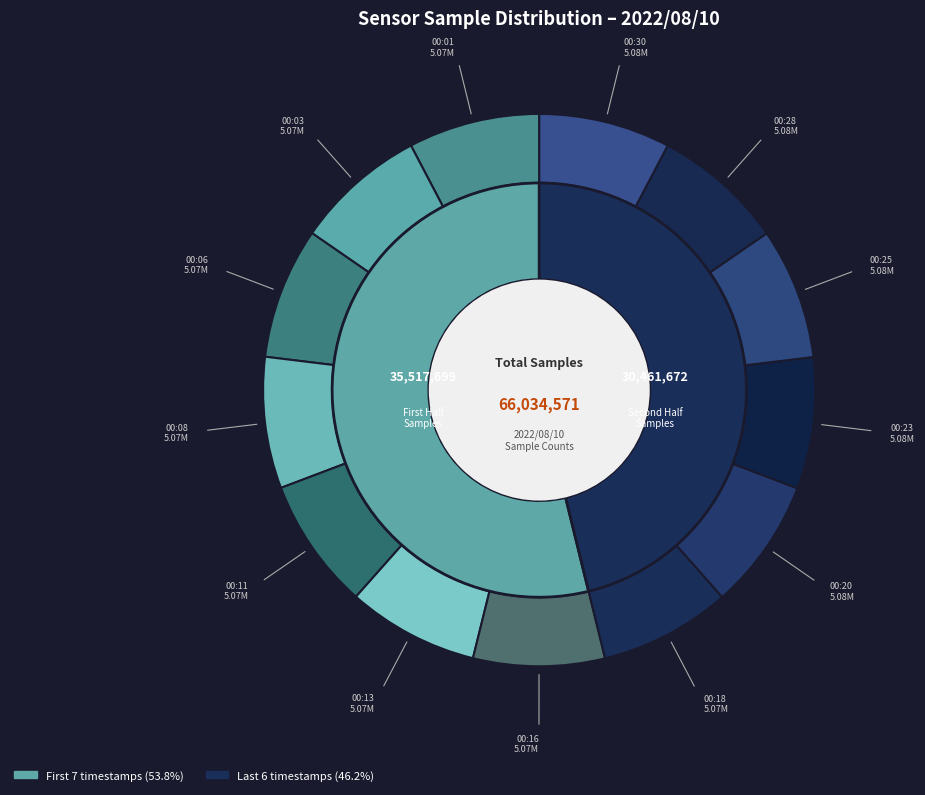

How many slices are in this pie chart?

13